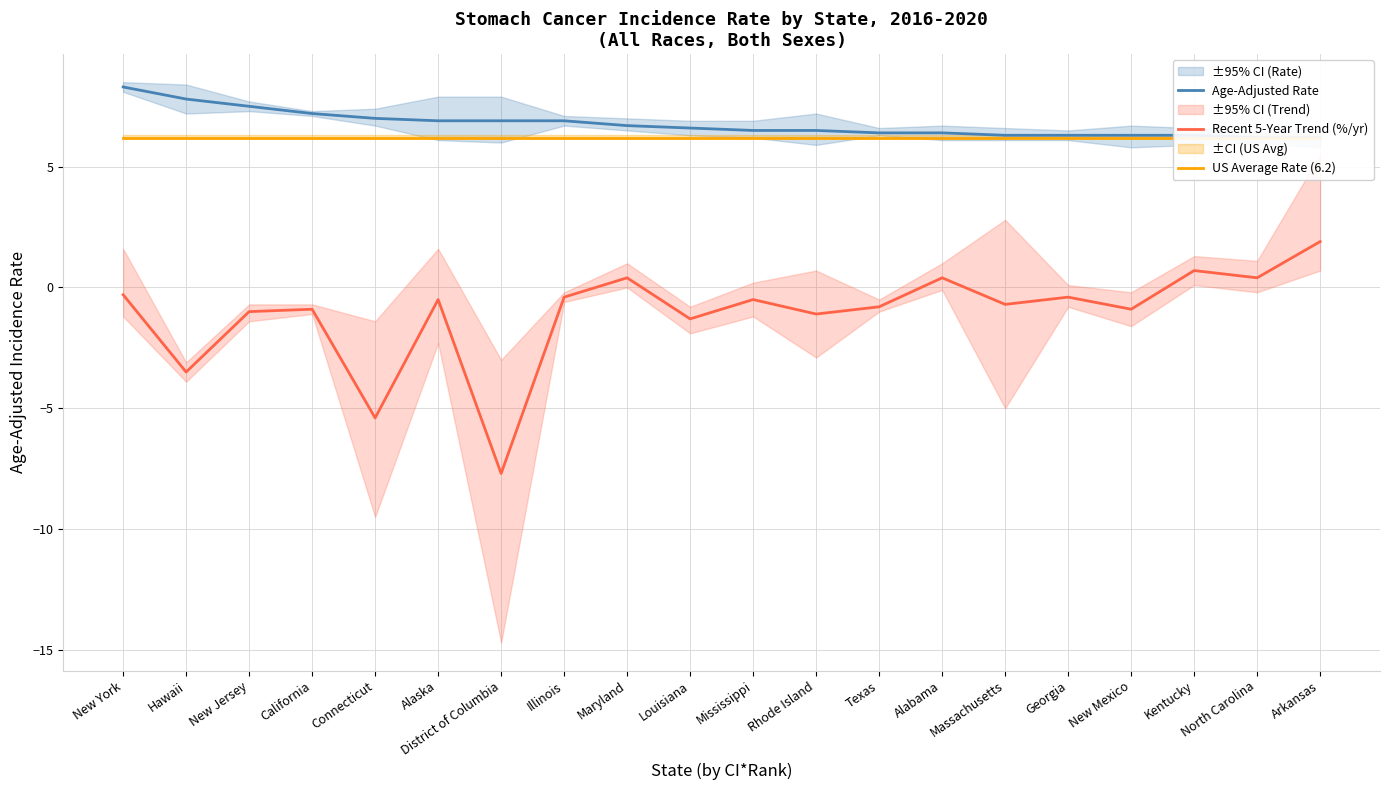

What is the total value across all series at Arkansas?

14.3